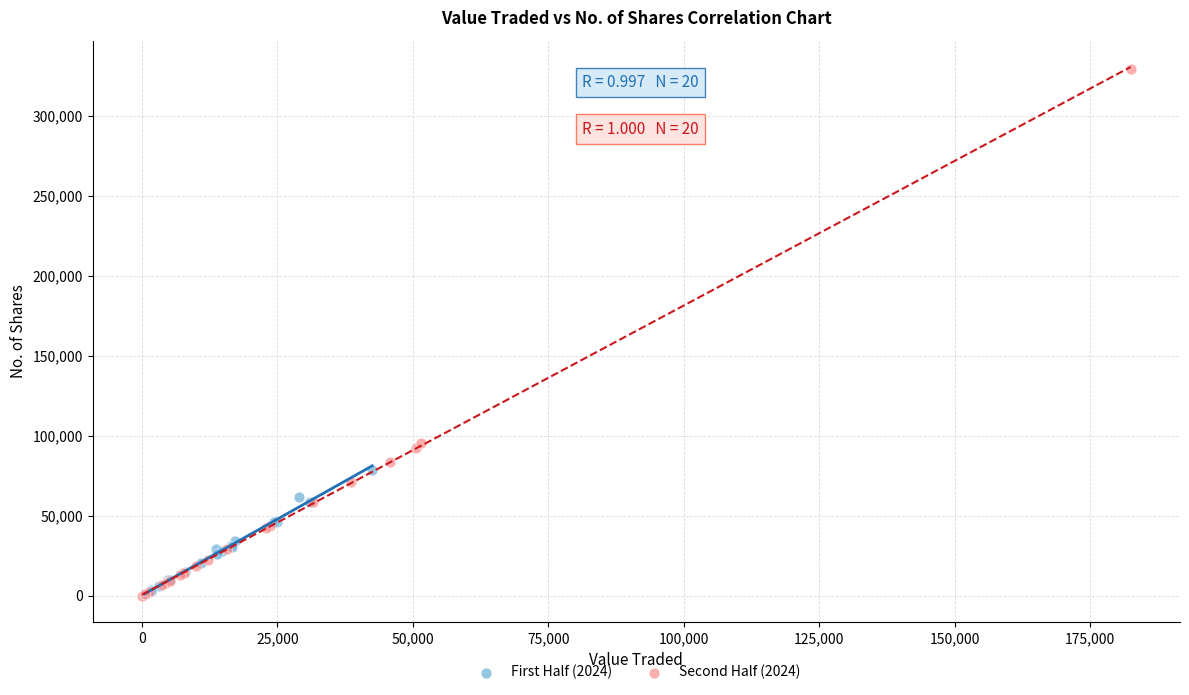

Which series reaches the maximum Y coordinate?

Second Half (2024)